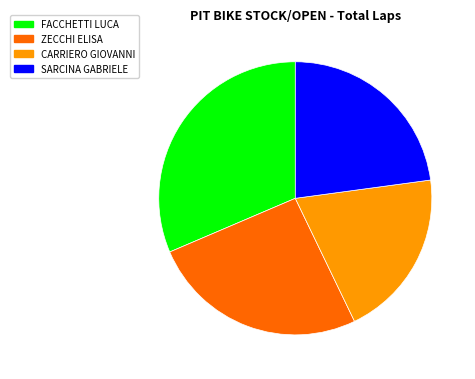

The ZECCHI ELISA slice represents 26% of the pie. True or false?

True